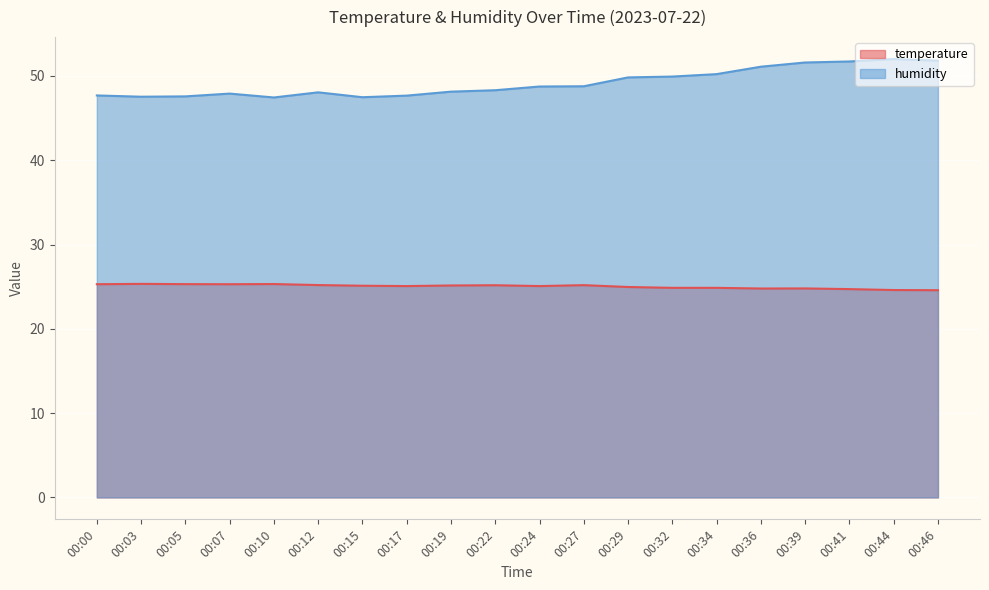

In humidity, how many points are lower than both neighbors (excluding endpoints)?

3